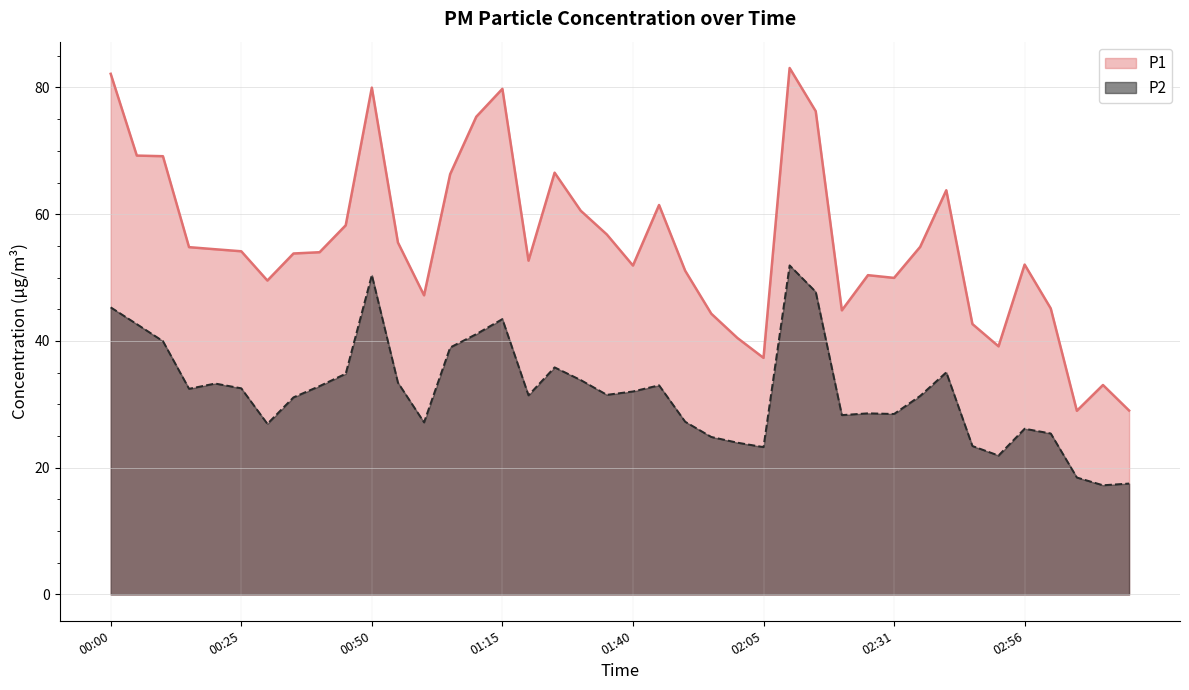

What is the label of the 5th point from the right?

02:56